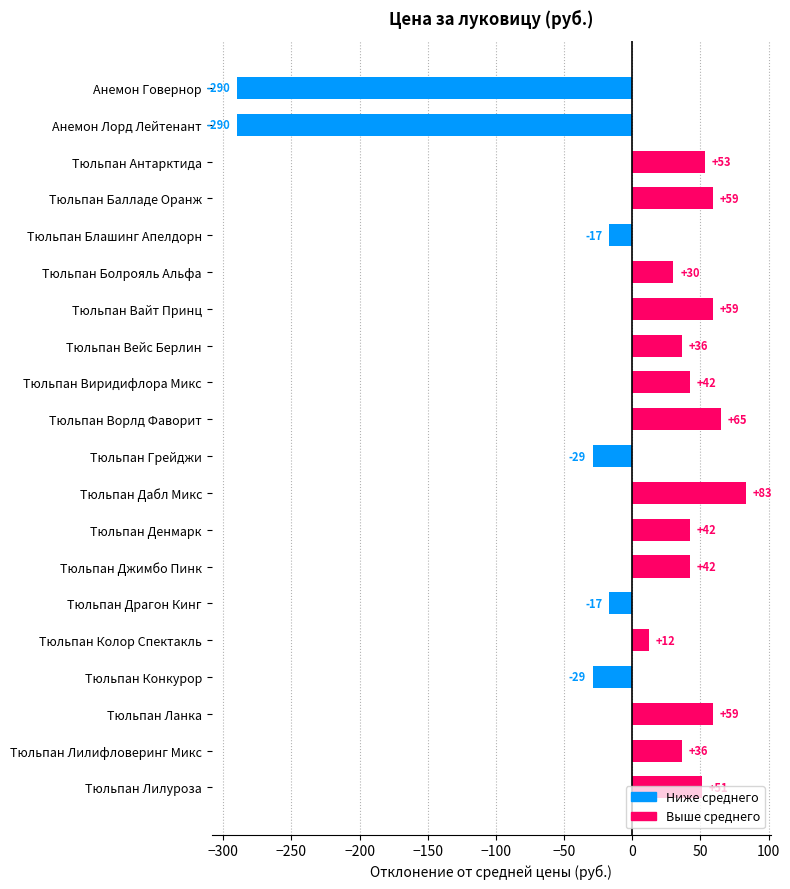

Between Тюльпан Конкурор and Тюльпан Лилифловеринг Микс, which is larger?

Тюльпан Лилифловеринг Микс